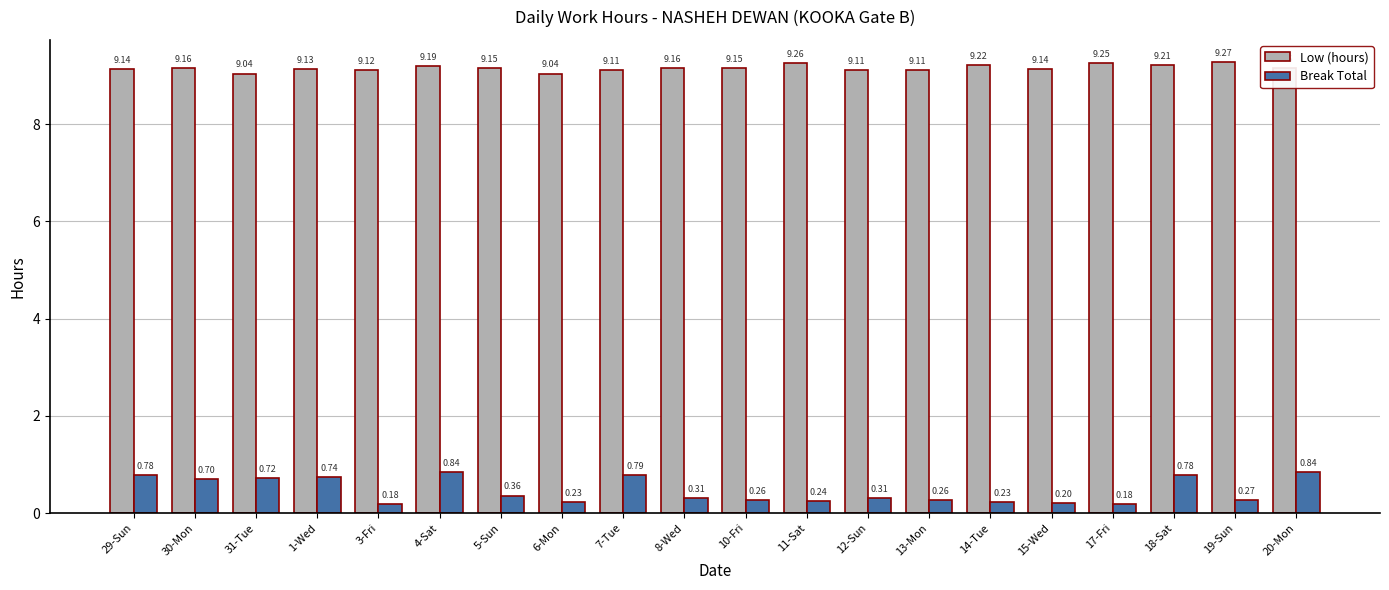

Is it true that Low (hours) equals 9.1 at 29-Sun?

True